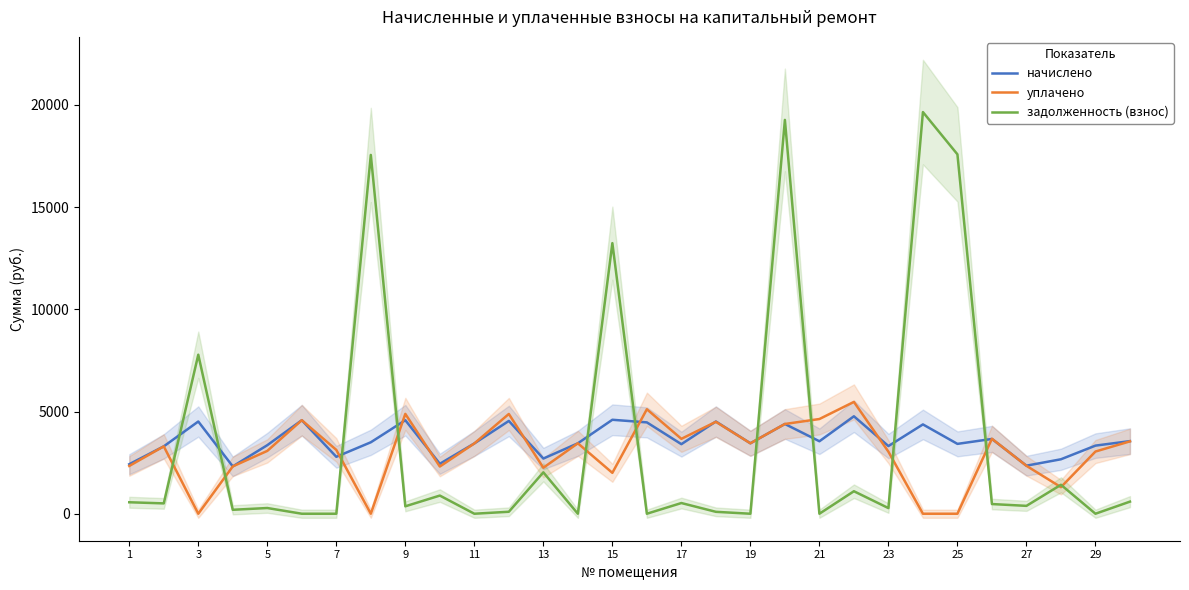

Reading right to left, transcribe all the data shown in this chart.

начислено: 3552.0	3331.8	2664.0	2351.4	3658.6	3417.0	4369.0	3310.4	4766.8	3544.9	4390.3	3445.4	4511.0	3402.8	4468.4	4596.2	3445.4	2699.5	4539.5	3438.4	2443.8	4575.0	3495.1	2784.7	4575.0	3353.0	2315.9	4511.0	3296.3	2422.4
уплачено: 3540.0	3042.9	1300.0	2343.5	3667.5	0.0	0.0	3034.6	5470.0	4632.7	4390.3	3445.4	4496.9	3663.9	5110.8	2000.0	3445.4	2249.6	4880.4	3438.4	2308.8	4884.0	0.0	3122.5	4575.0	3073.6	2315.9	0.0	3296.3	2337.2
задолженность (взнос): 592.0	0.0	1415.5	385.0	473.6	17580.0	19647.5	275.9	1100.4	0.0	19264.7	0.0	93.6	523.1	0.0	13236.7	0.0	2024.6	96.5	0.0	888.5	363.3	17550.9	0.0	0.0	279.4	193.0	7778.7	505.8	560.9